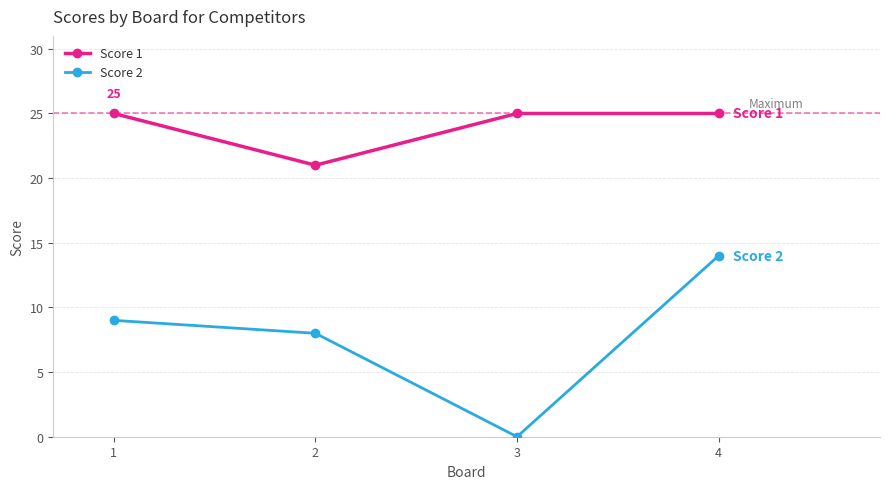

At which label does Score 2 reach its minimum?

3